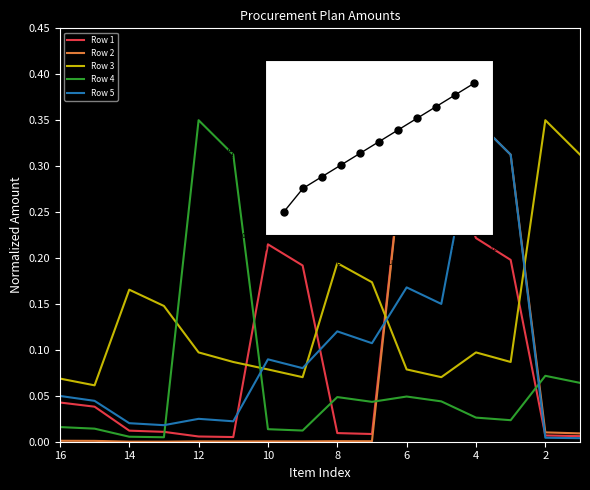

Which series has the widest spread of Y values?

Row 2